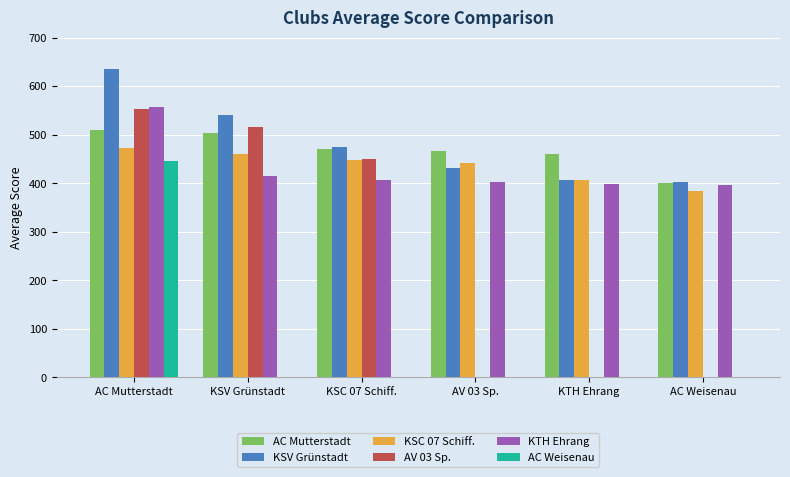

What are all the series names shown in the legend?

AC Mutterstadt, KSV Grünstadt, KSC 07 Schiff., AV 03 Sp., KTH Ehrang, AC Weisenau